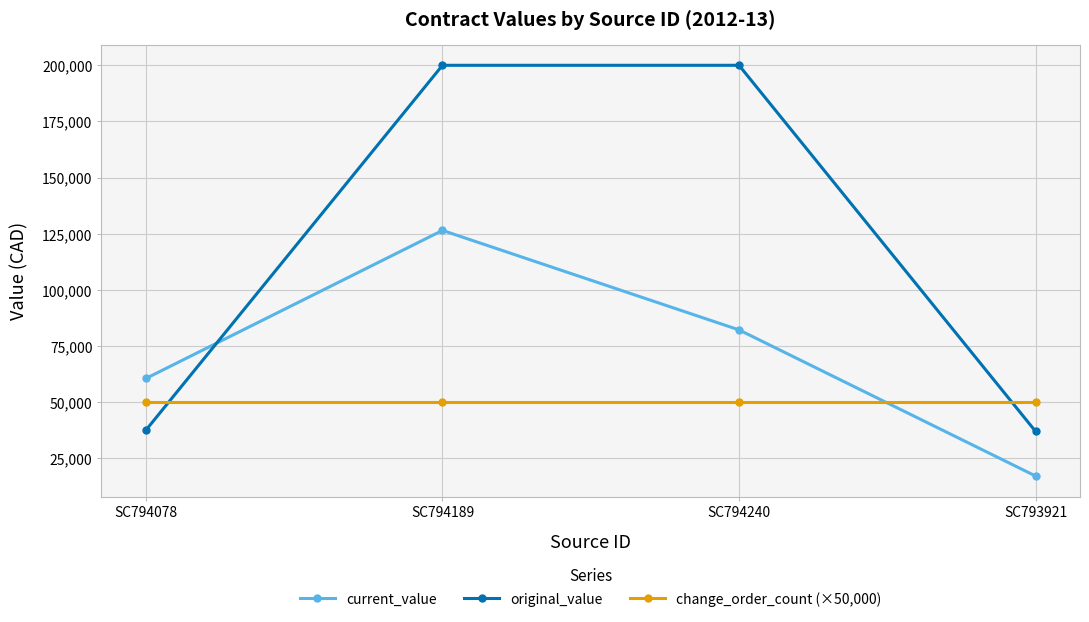

At how many categories does at least one series exceed 111069?

2